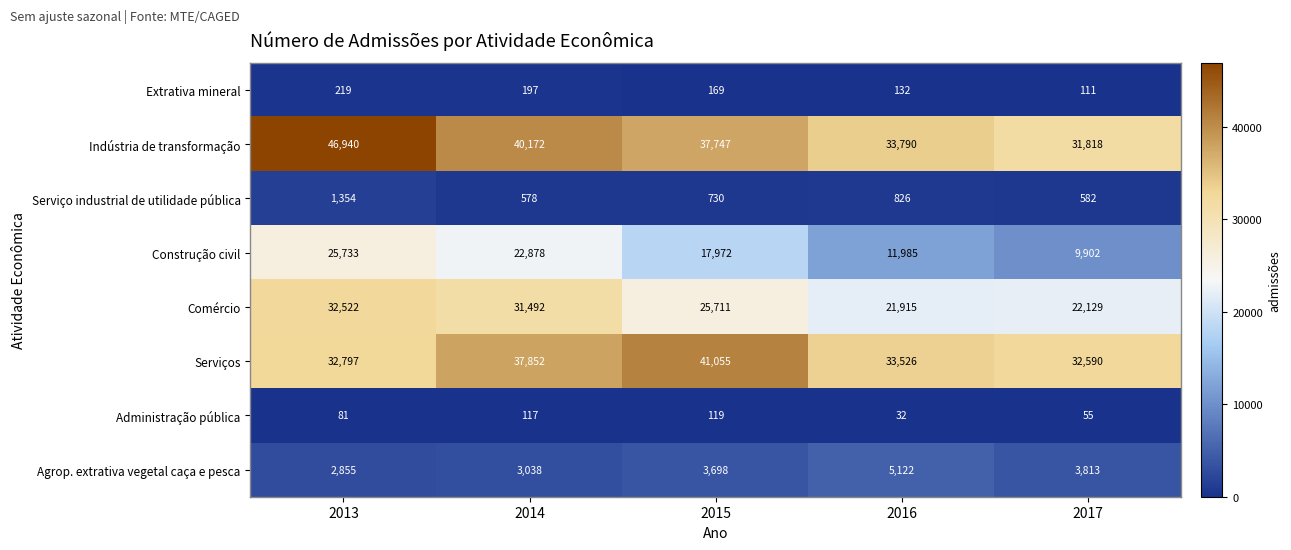

Which series changed the most between 2014 and 2016?

Construção civil